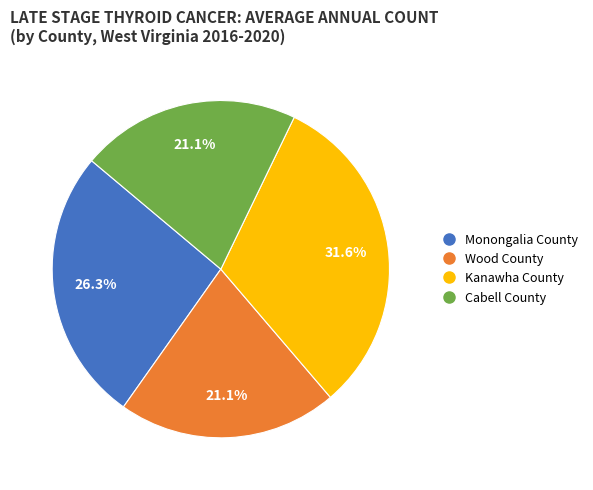

What percentage do Wood County and Monongalia County together represent?

47.4%